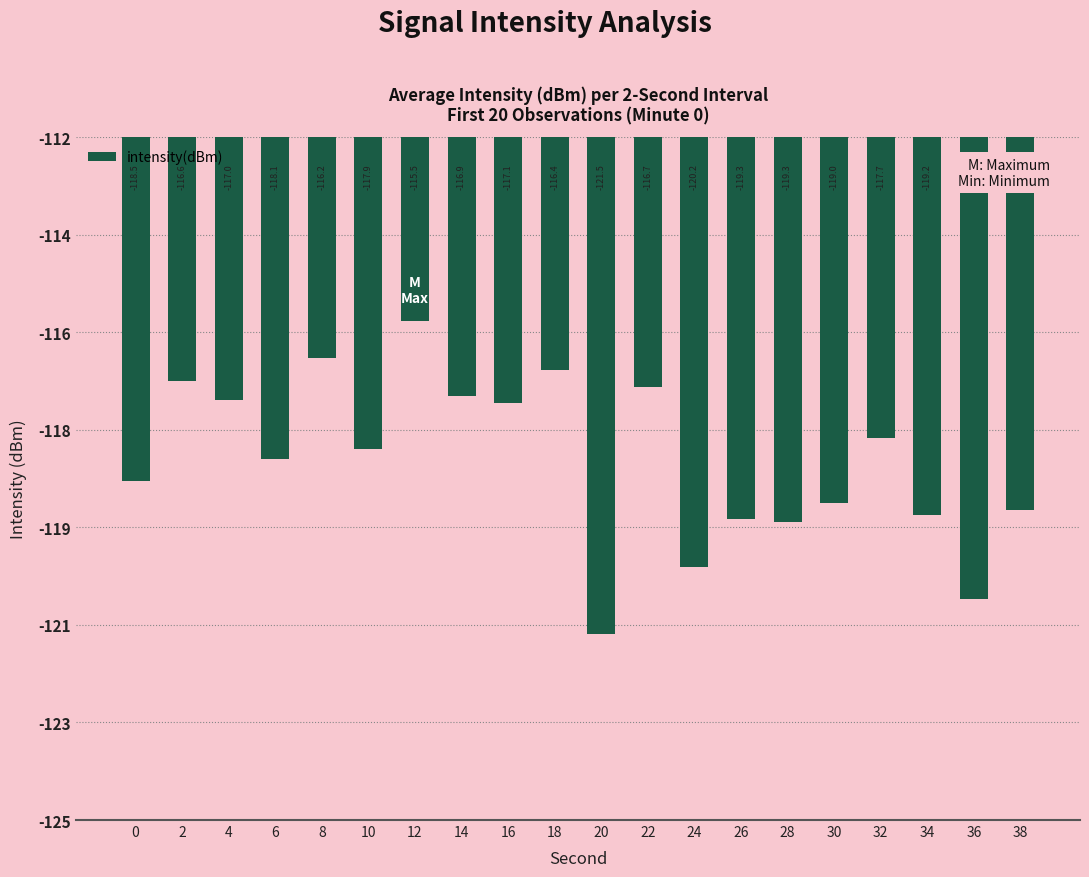

List the labels in order of value, smallest first.

20, 36, 24, 28, 26, 34, 38, 30, 0, 6, 10, 32, 16, 4, 14, 22, 2, 18, 8, 12